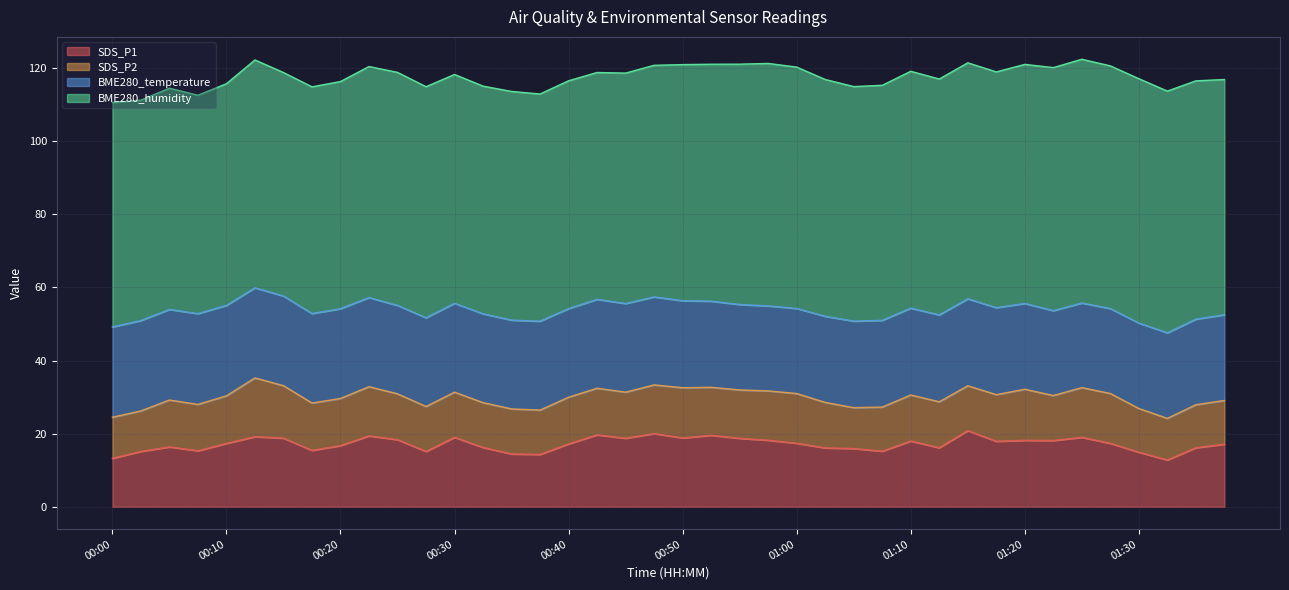

What is the sum of all BME280_temperature values?

958.6